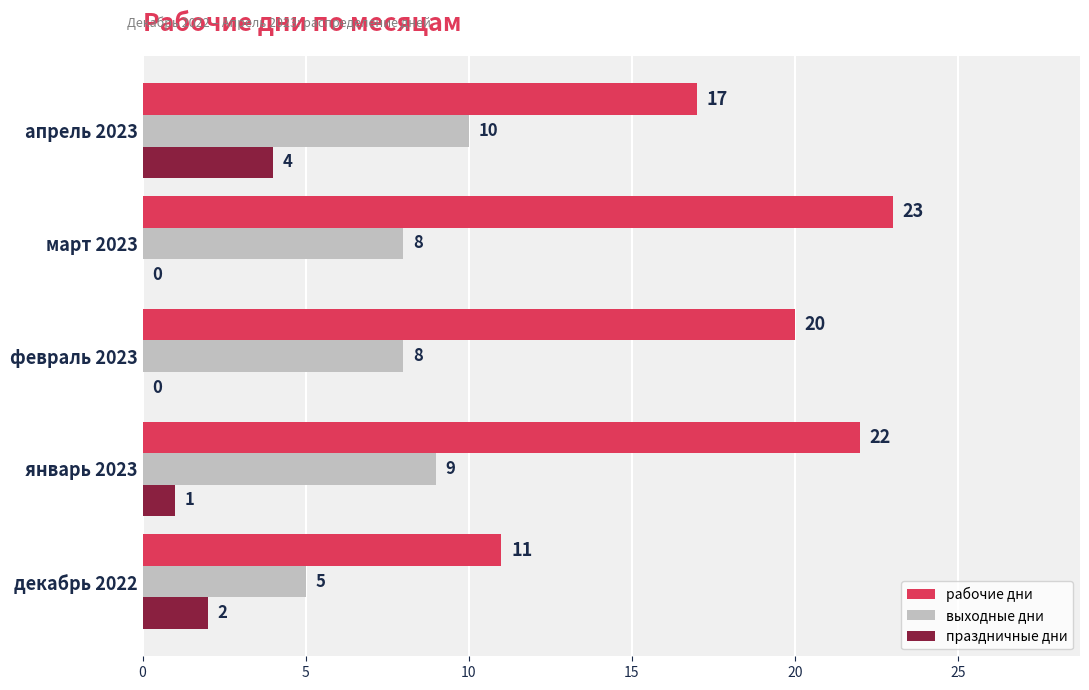

Which series changed the most between декабрь 2022 and апрель 2023?

рабочие дни